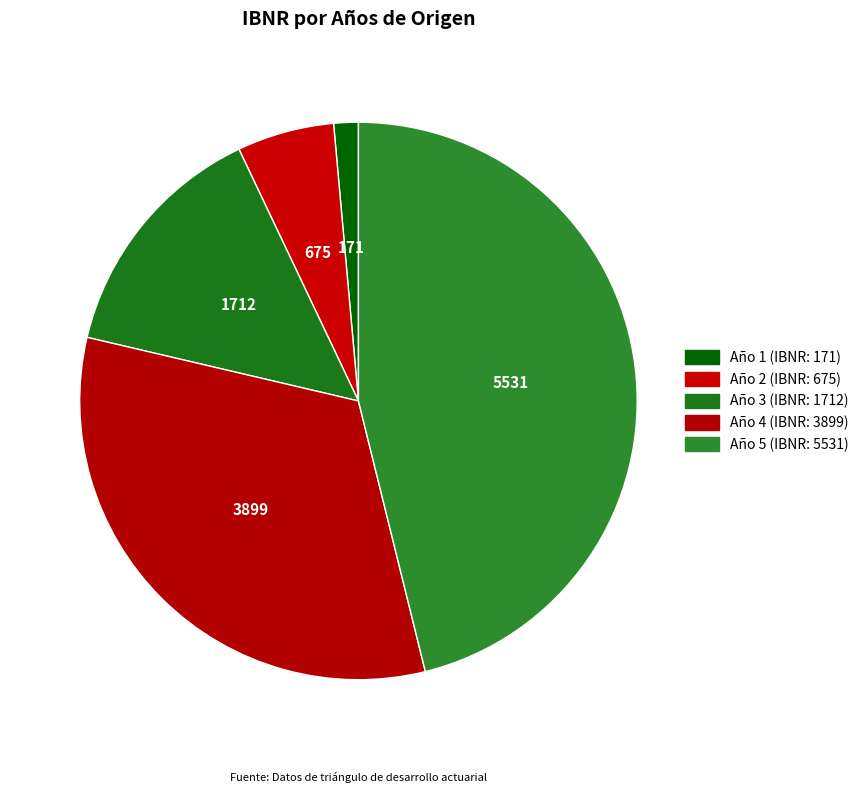

What is the largest slice in the pie chart?

Año 5 (IBNR: 5531)